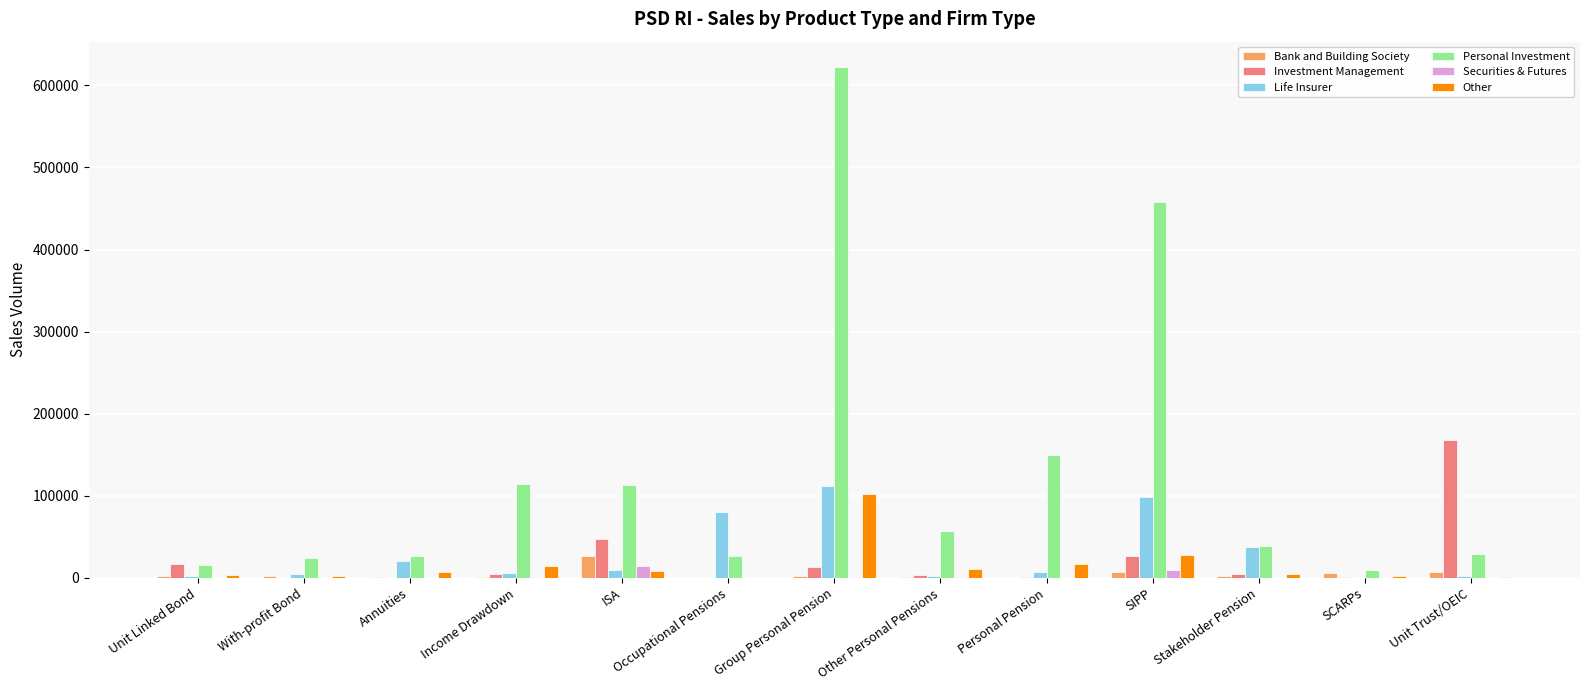

The Life Insurer series shows 4645 at With-profit Bond. True or false?

True